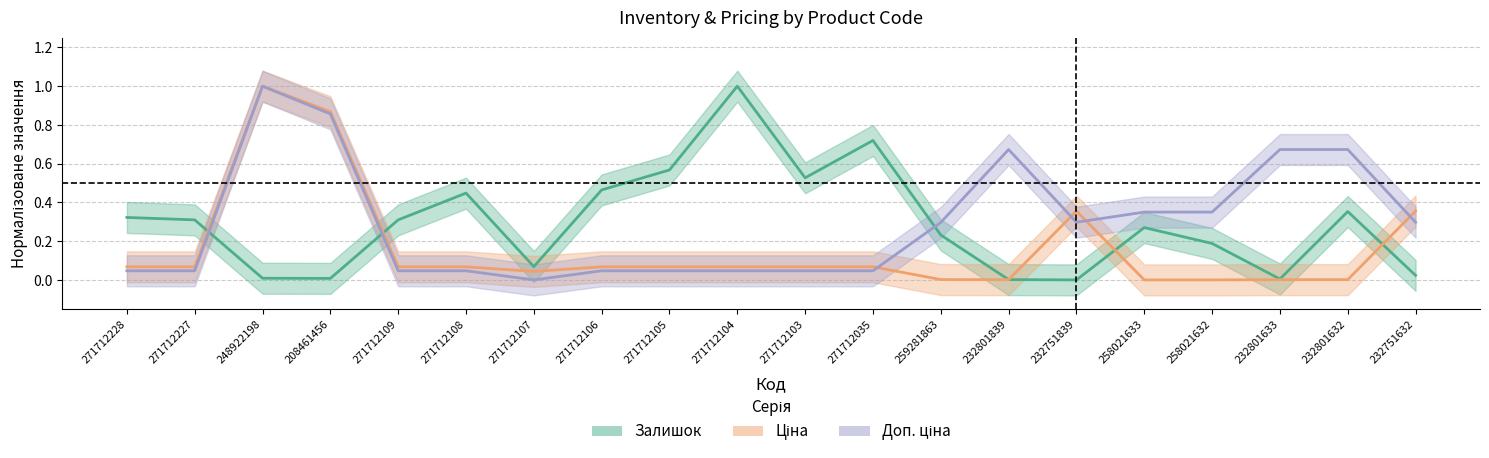

How many interior local peaks does the Доп. ціна series have?

2